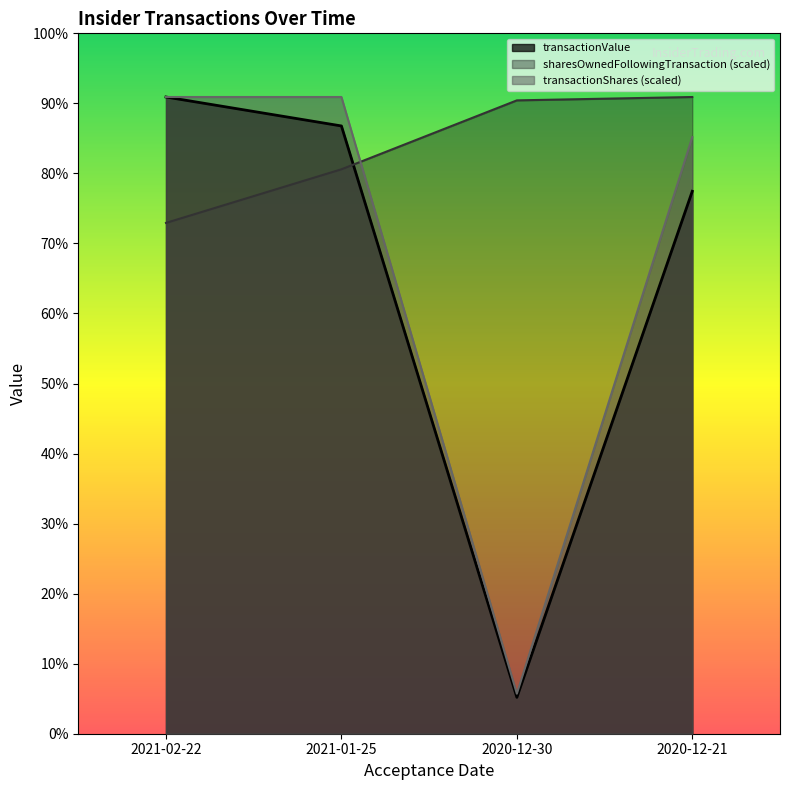

What position from the left is 2020-12-30?

3